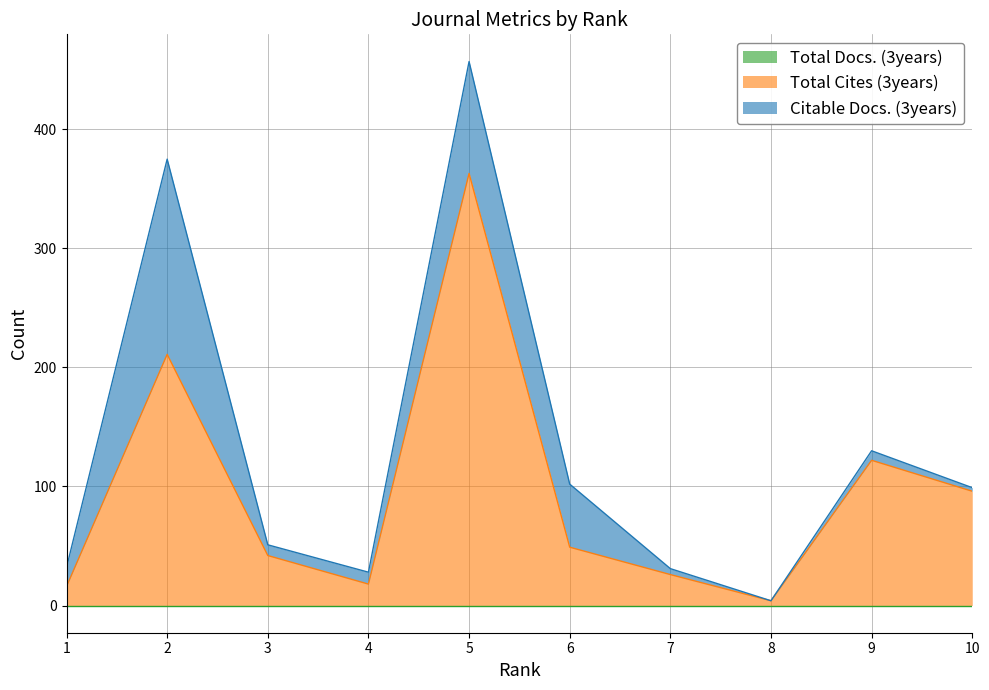

Reading right to left, what are all the values shown in this chart?

Total Docs. (3years): 0	0	0	0	0	0	0	0	0	0
Total Cites (3years): 96	122	4	26	49	363	18	42	211	16
Citable Docs. (3years): 3	8	0	5	53	94	10	9	164	16